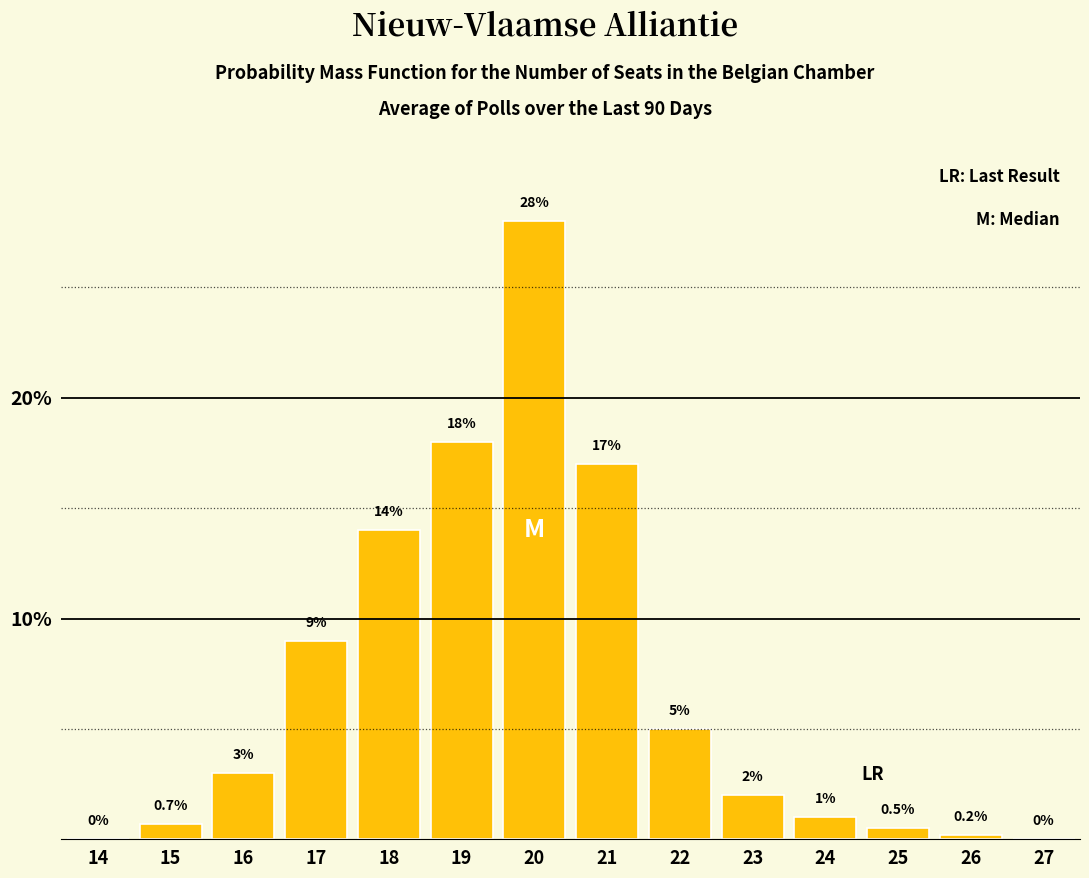

Reading left to right, extract all data points from this chart.

14=0.0	15=0.7	16=3.0	17=9.0	18=14.0	19=18.0	20=28.0	21=17.0	22=5.0	23=2.0	24=1.0	25=0.5	26=0.2	27=0.0